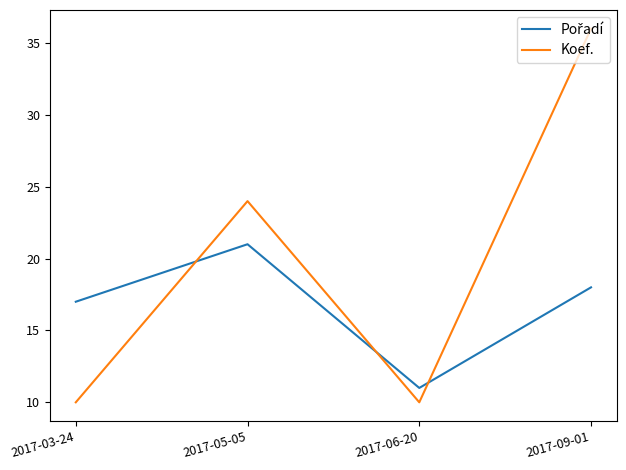

What position from the left is 2017-09-01?

4